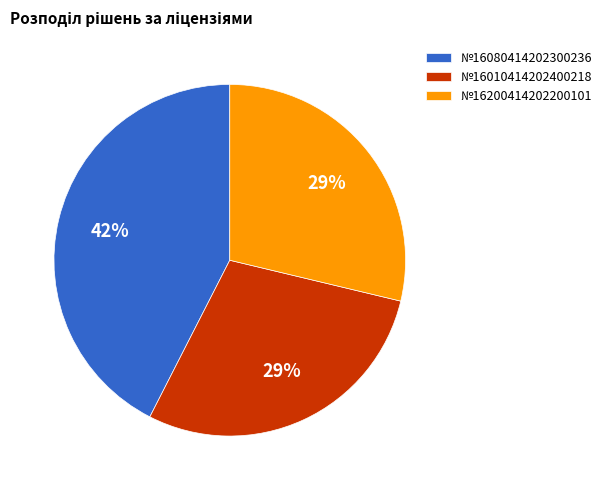

To the nearest percent, what percentage of the pie is №16080414202300236?

42%